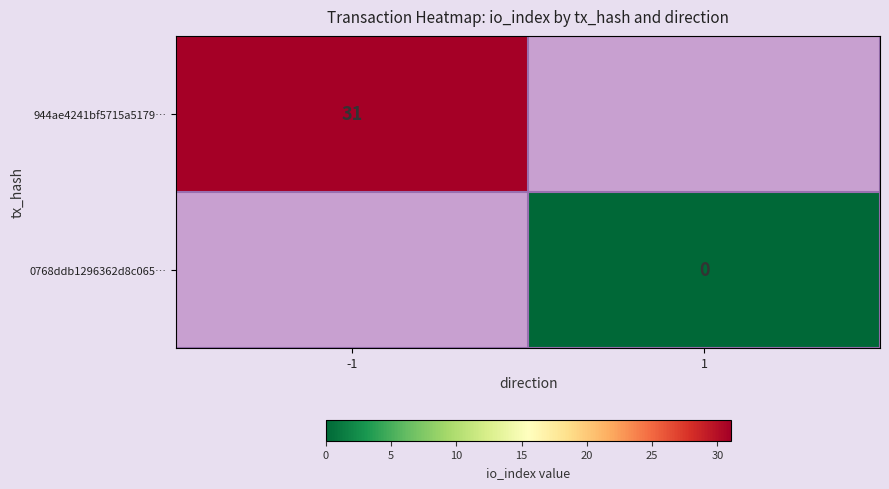

Is it true that 944ae4241bf5715a5179… equals 31 at -1?

True